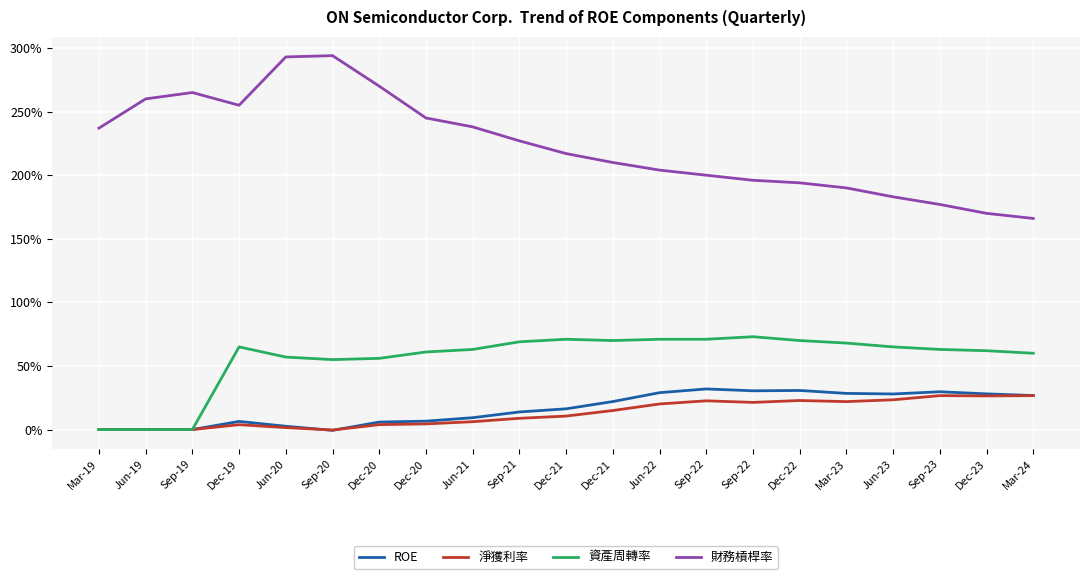

What is the label of the 5th point from the right?

Mar-23